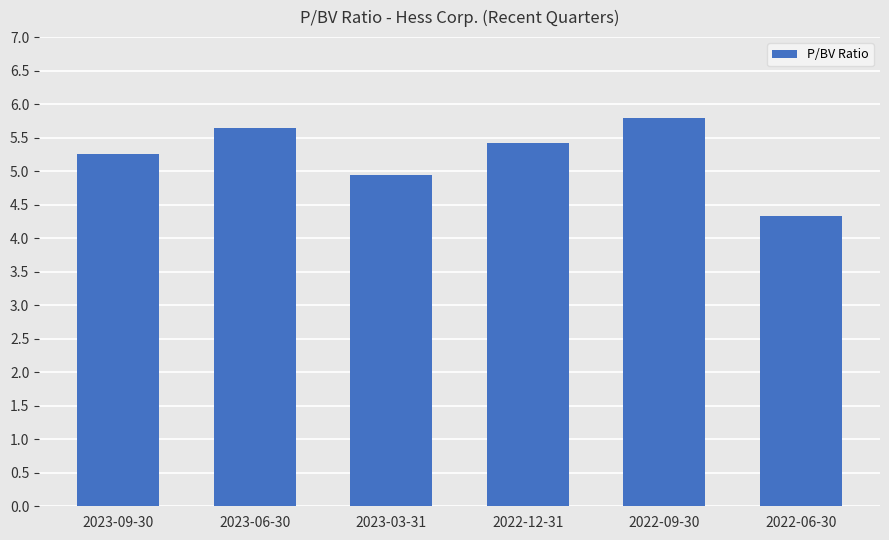

Between 2022-09-30 and 2023-09-30, which is larger?

2022-09-30